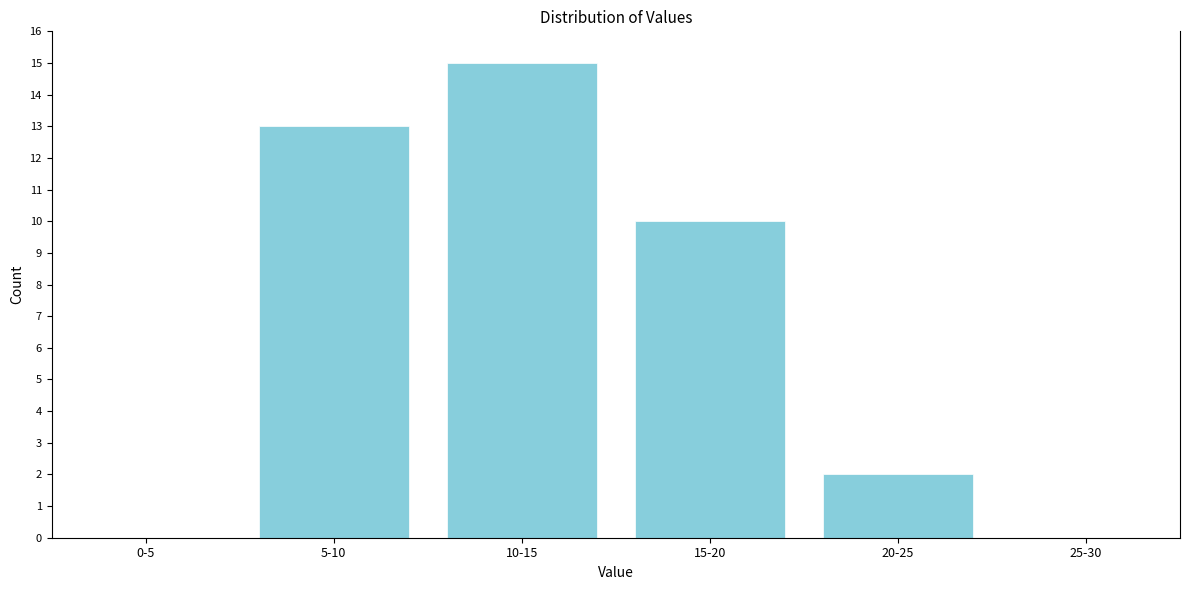

Reading left to right, transcribe all the data shown in this chart.

0-5=0	5-10=13	10-15=15	15-20=10	20-25=2	25-30=0